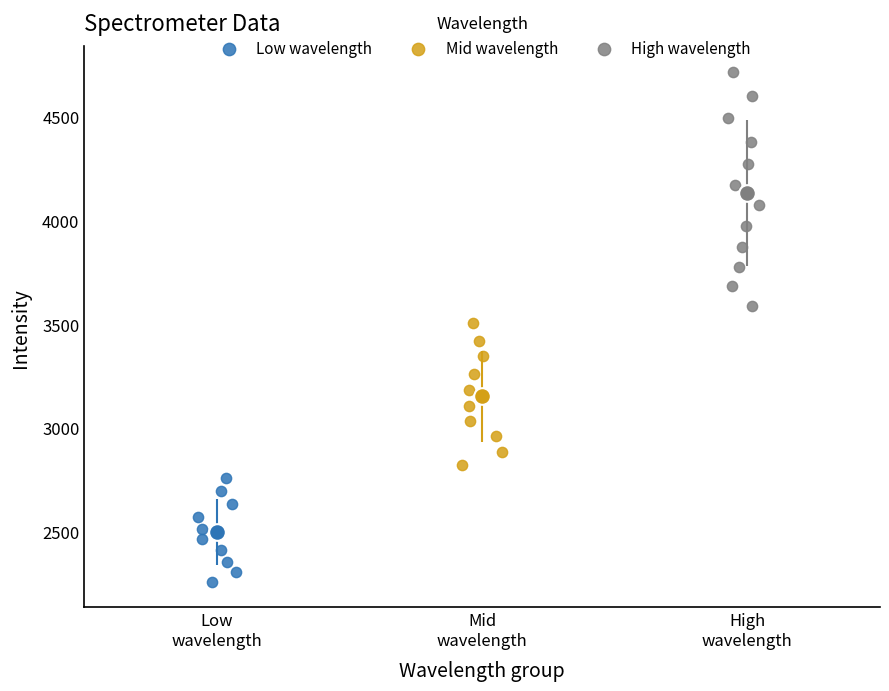

Which series has the largest Y range (max minus min)?

High wavelength